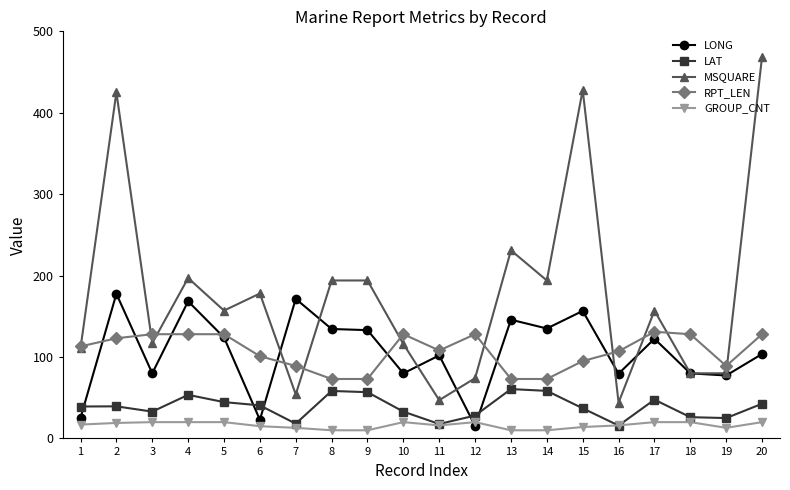

What are all the series names shown in the legend?

LONG, LAT, MSQUARE, RPT_LEN, GROUP_CNT